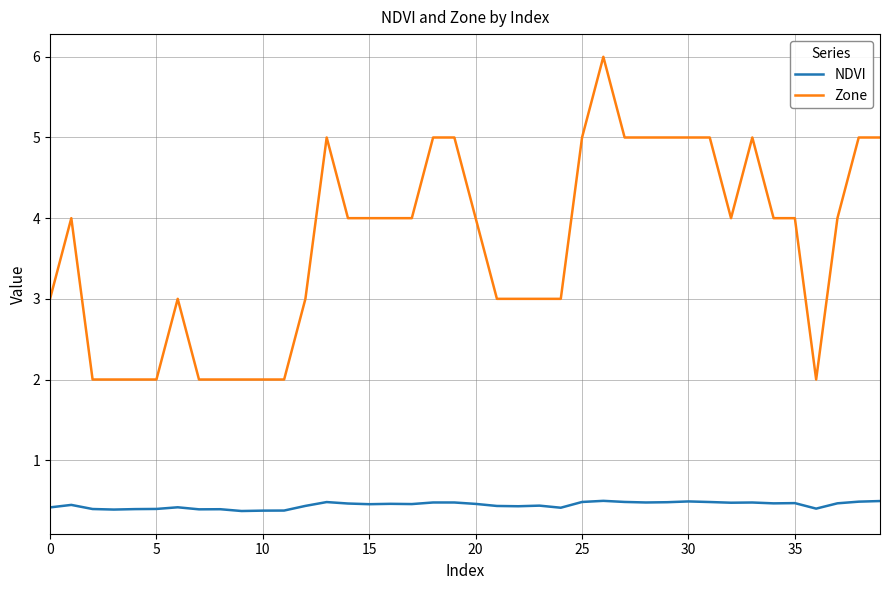

Which series has the largest range (max minus min)?

Zone